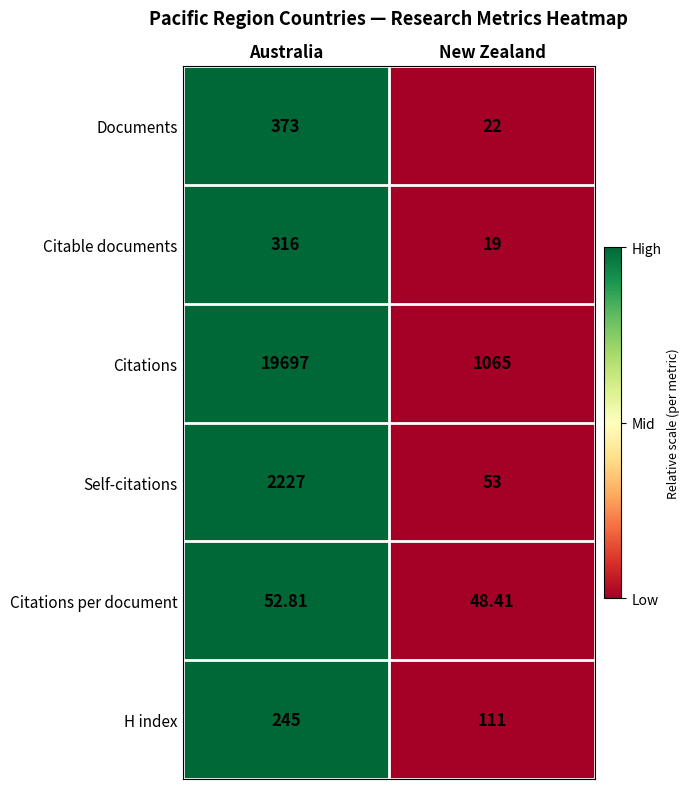

How many data points in Citable documents are less than 316?

1